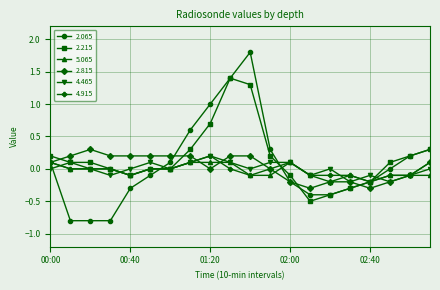

Which series has the widest spread of values?

2.065